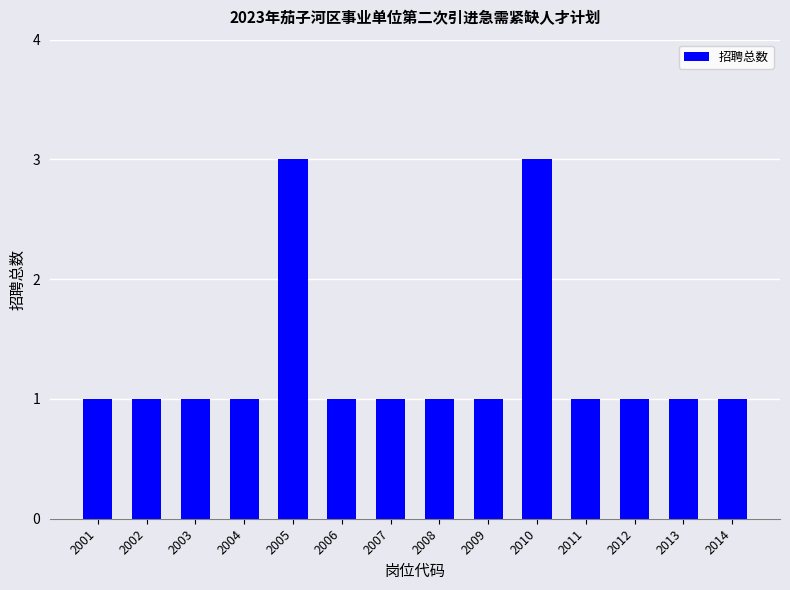

What is the value of the 9th bar from the left?

1